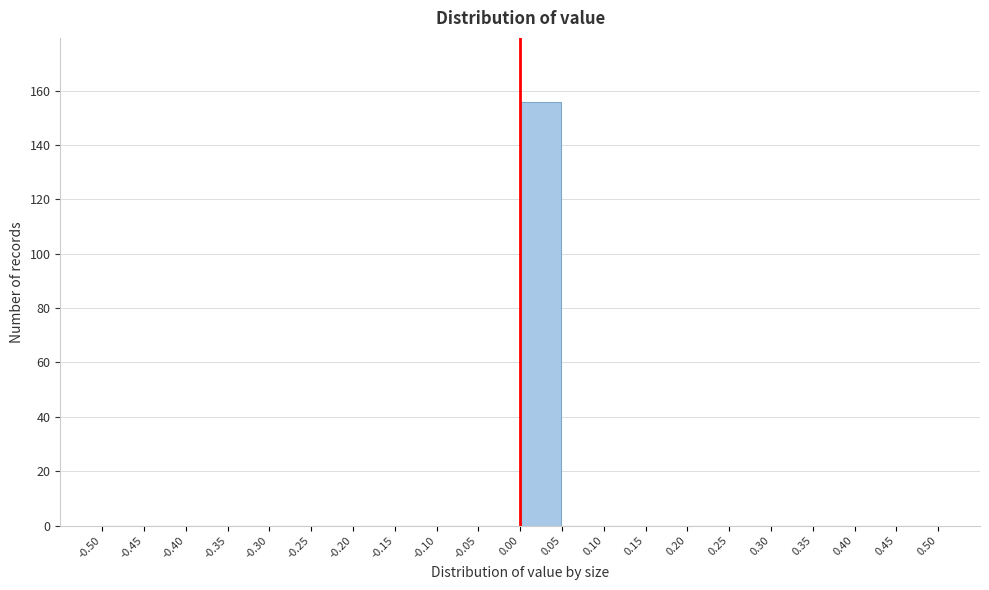

Reading left to right, transcribe this chart: for each bar, give the range it covers on the x-axis and its height. The values are not printed on the chart, so give them approximately, as read against the axis.

-0.50 to -0.45: 0
-0.45 to -0.40: 0
-0.40 to -0.35: 0
-0.35 to -0.30: 0
-0.30 to -0.25: 0
-0.25 to -0.20: 0
-0.20 to -0.15: 0
-0.15 to -0.10: 0
-0.10 to -0.05: 0
-0.05 to 0.00: 0
0.00 to 0.05: 156
0.05 to 0.10: 0
0.10 to 0.15: 0
0.15 to 0.20: 0
0.20 to 0.25: 0
0.25 to 0.30: 0
0.30 to 0.35: 0
0.35 to 0.40: 0
0.40 to 0.45: 0
0.45 to 0.50: 0